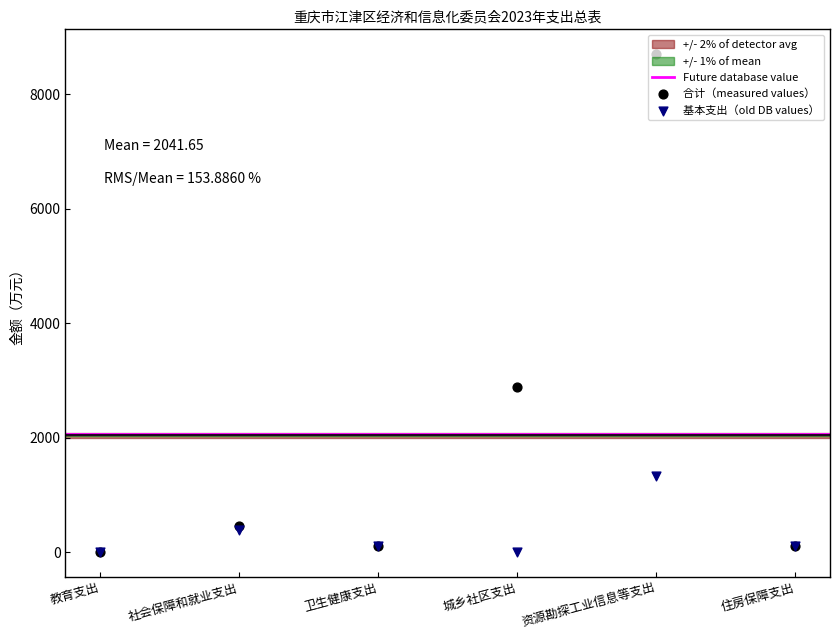

Which series has the largest Y range (max minus min)?

合计